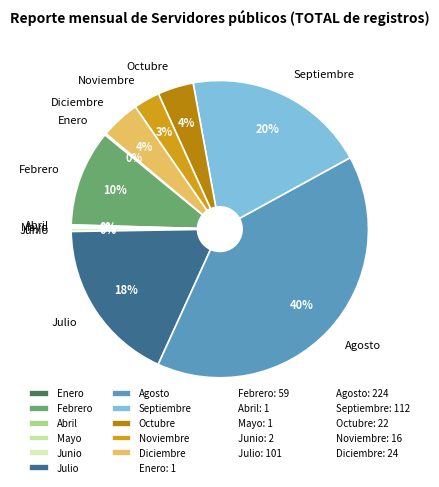

What is the largest slice in the pie chart?

Agosto